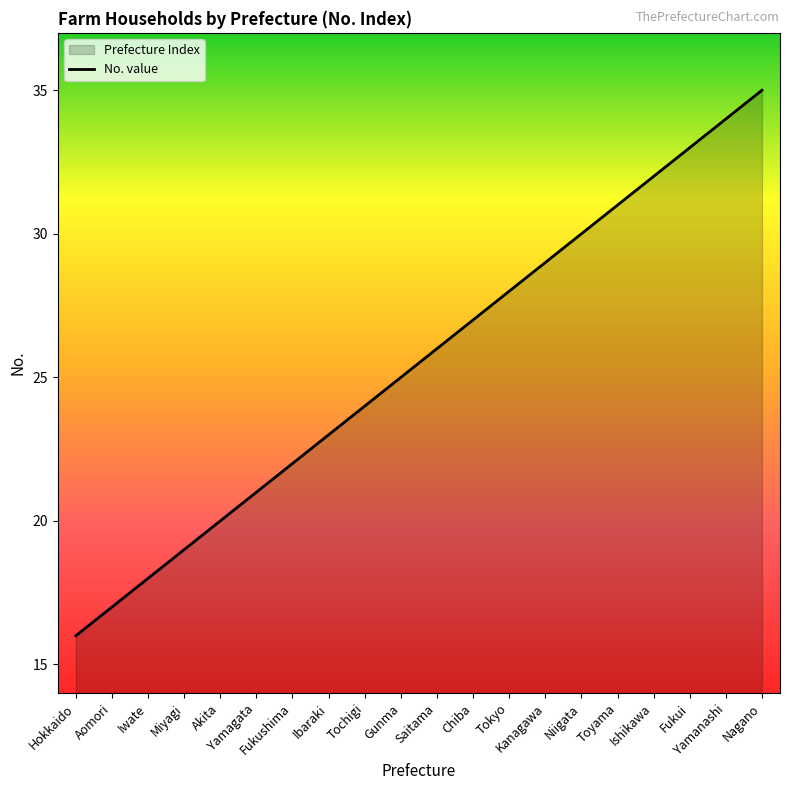

Which has a higher value, Yamanashi or Yamagata?

Yamanashi